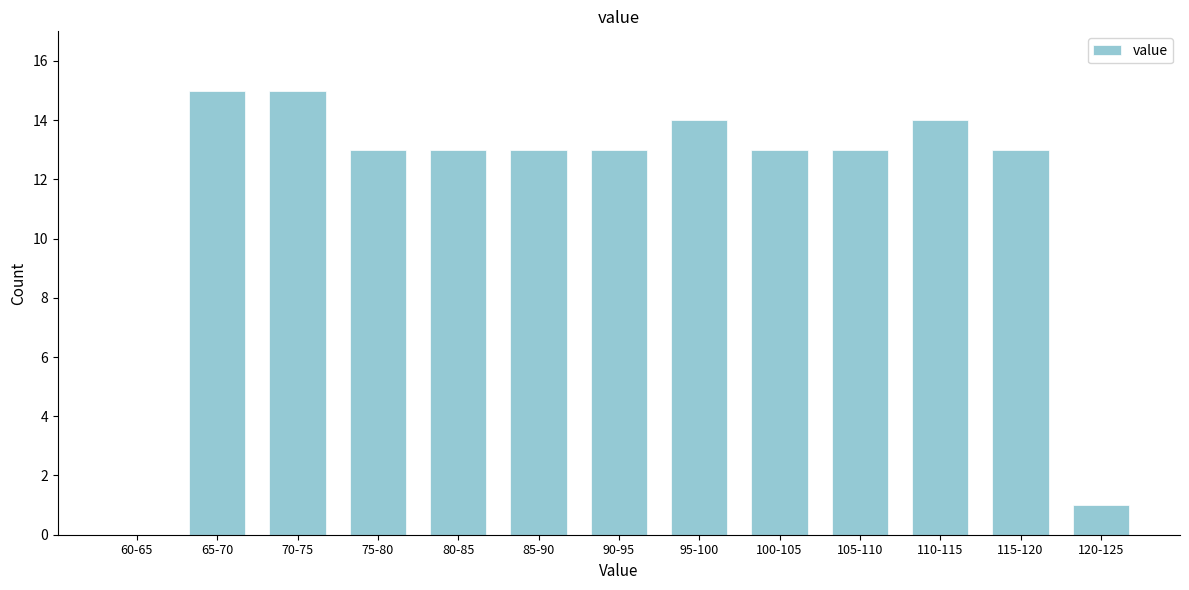

Reading left to right, extract all data points from this chart.

60-65=0	65-70=15	70-75=15	75-80=13	80-85=13	85-90=13	90-95=13	95-100=14	100-105=13	105-110=13	110-115=14	115-120=13	120-125=1